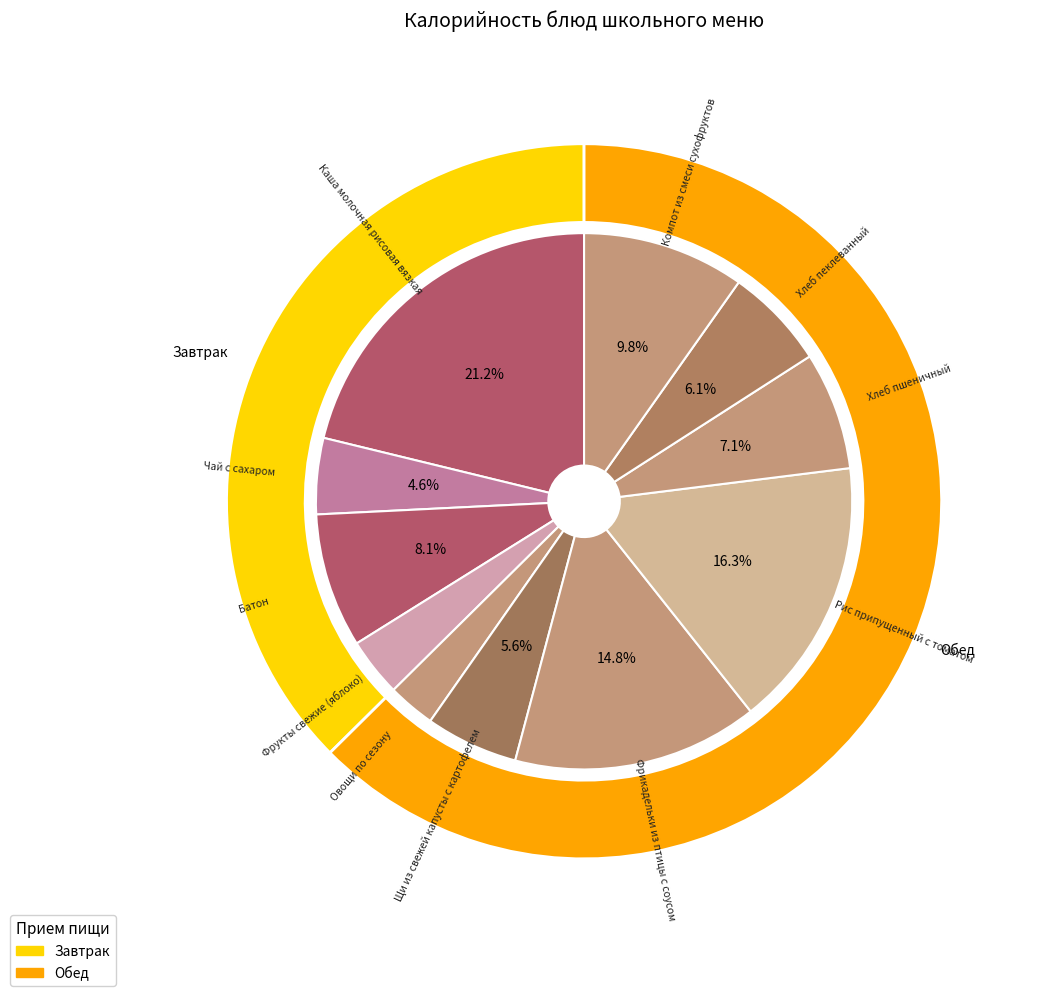

Is there any slice that represents more than half of the pie?

No